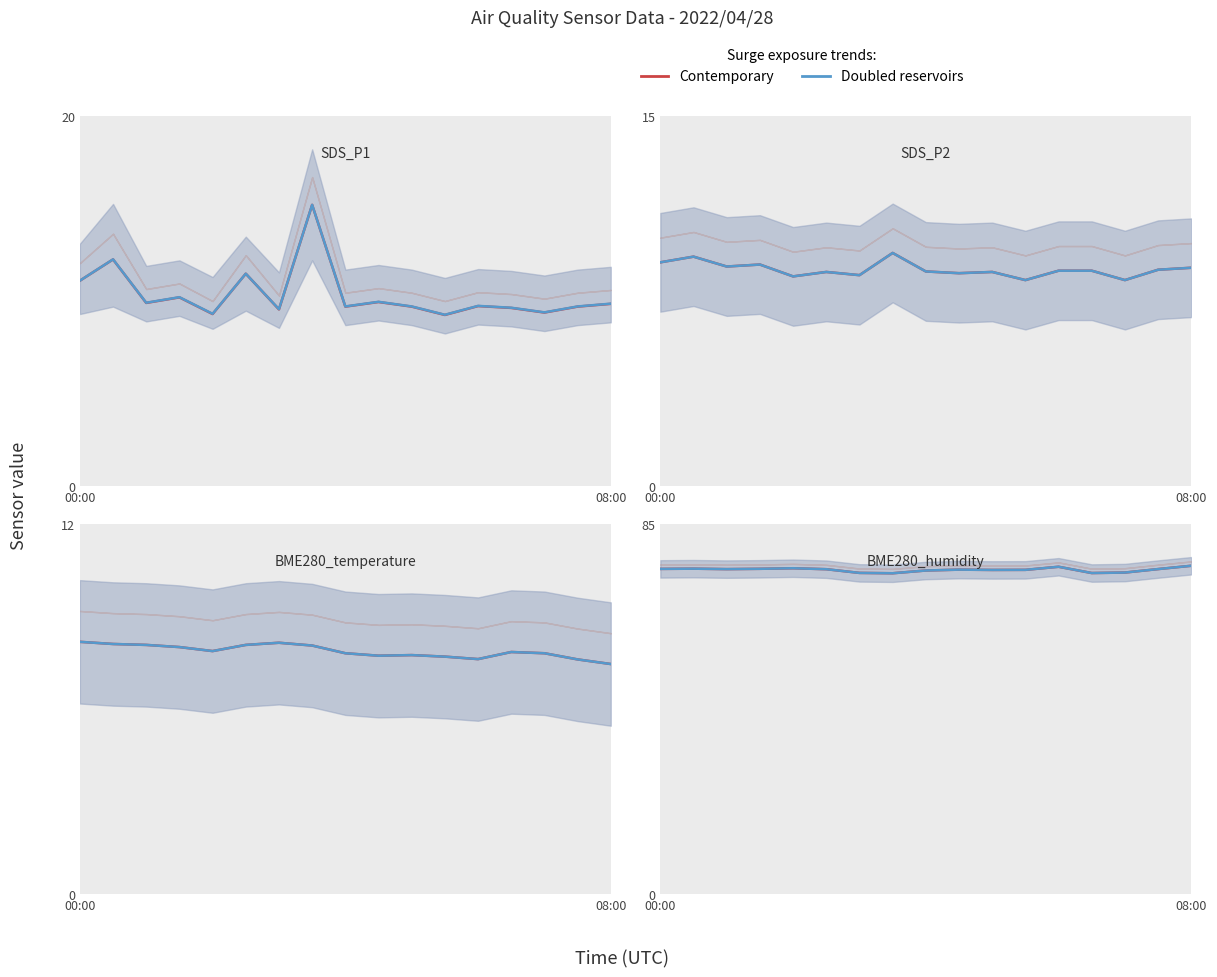

What is the value of the Doubled reservoirs point at the 5th from the left?

74.8